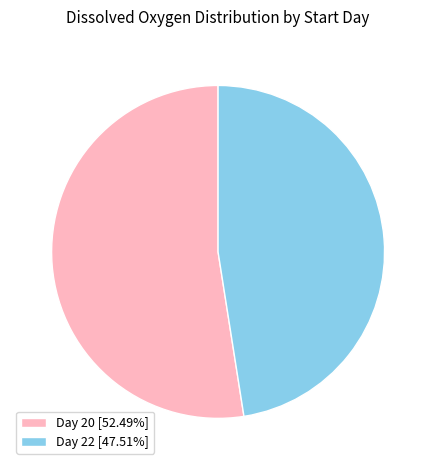

How many segments does this pie chart have?

2